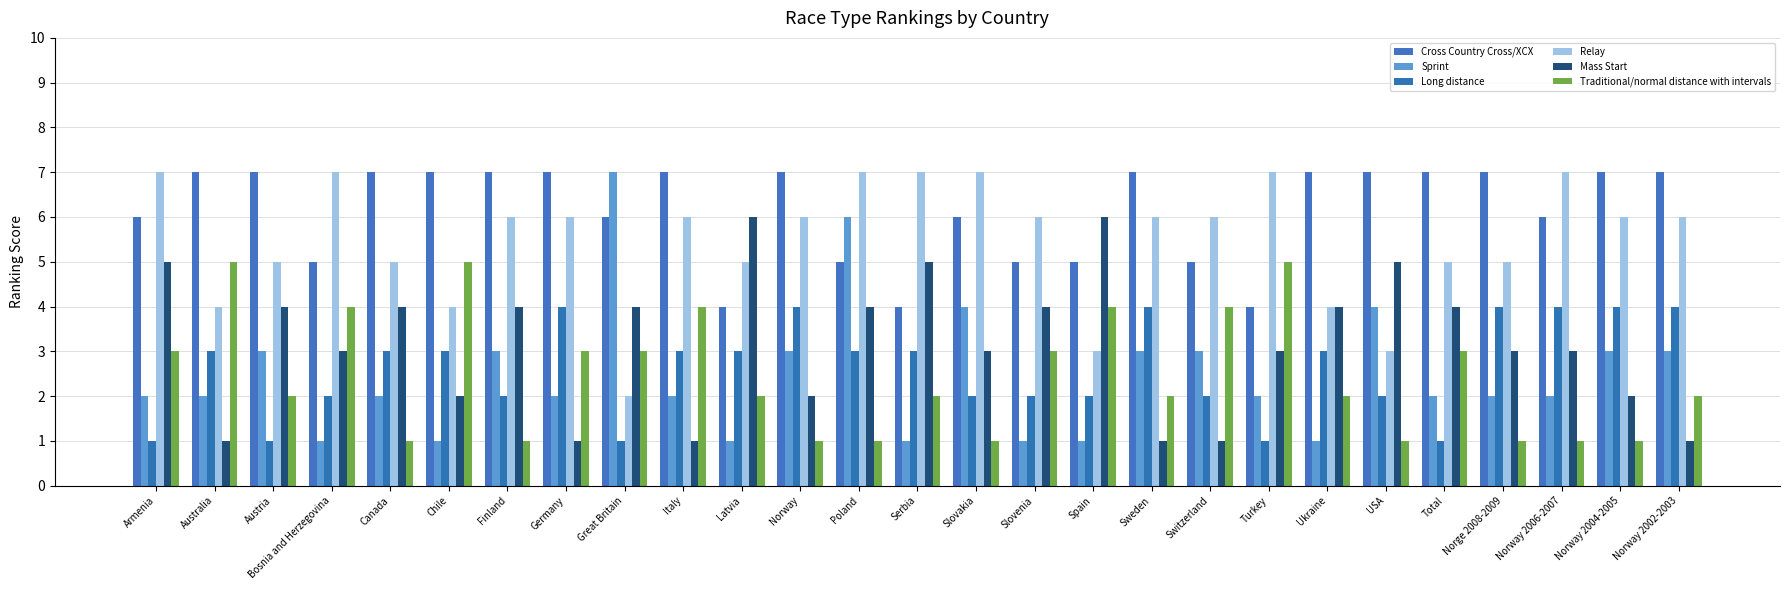

How many values in the Cross Country Cross/XCX series are below 7?

12